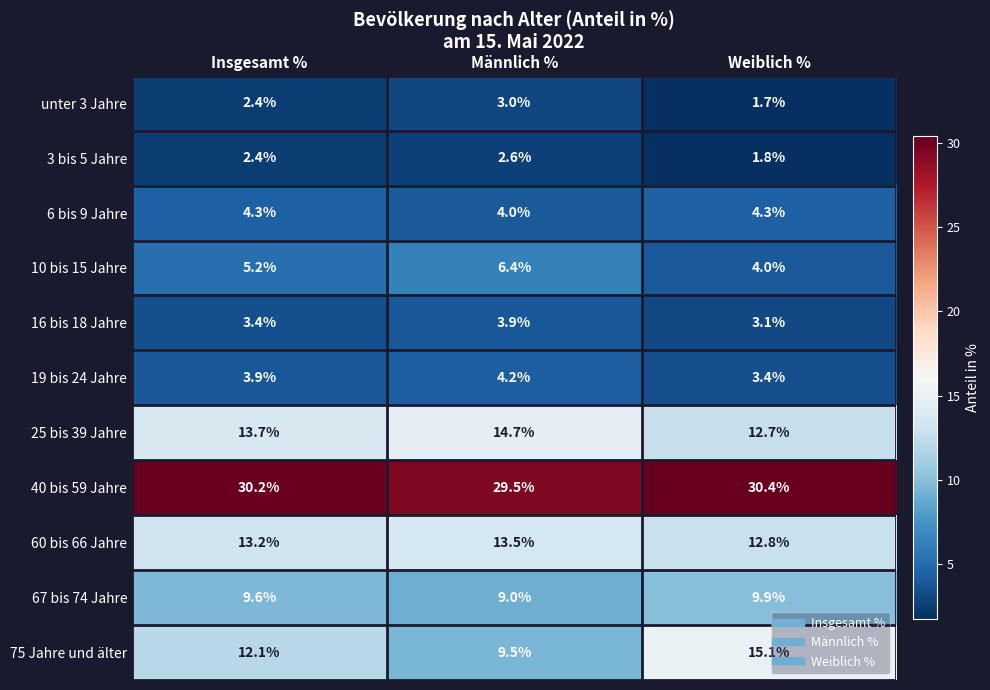

At which category does the chart reach its peak across all series?

Weiblich %